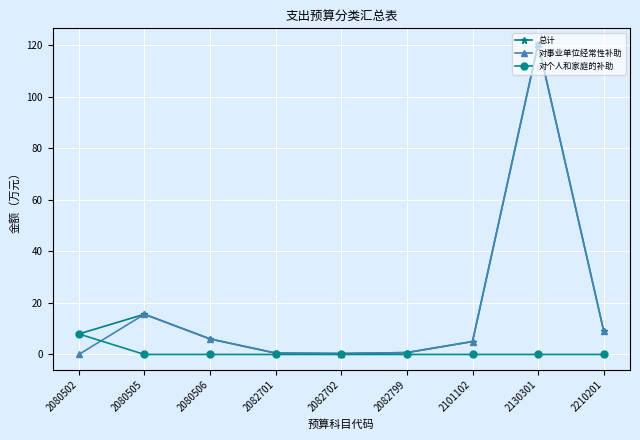

Where is 总计 nearest to the value 60?

2080505